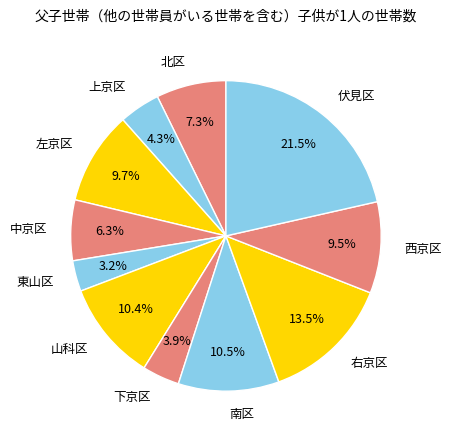

Which slice is the largest?

伏見区